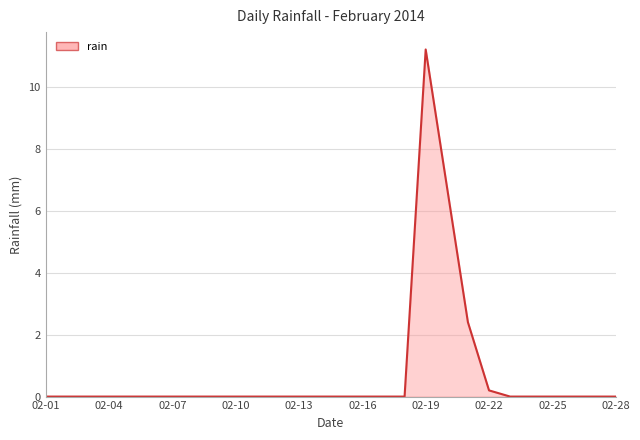

What is the greatest value displayed?

11.2